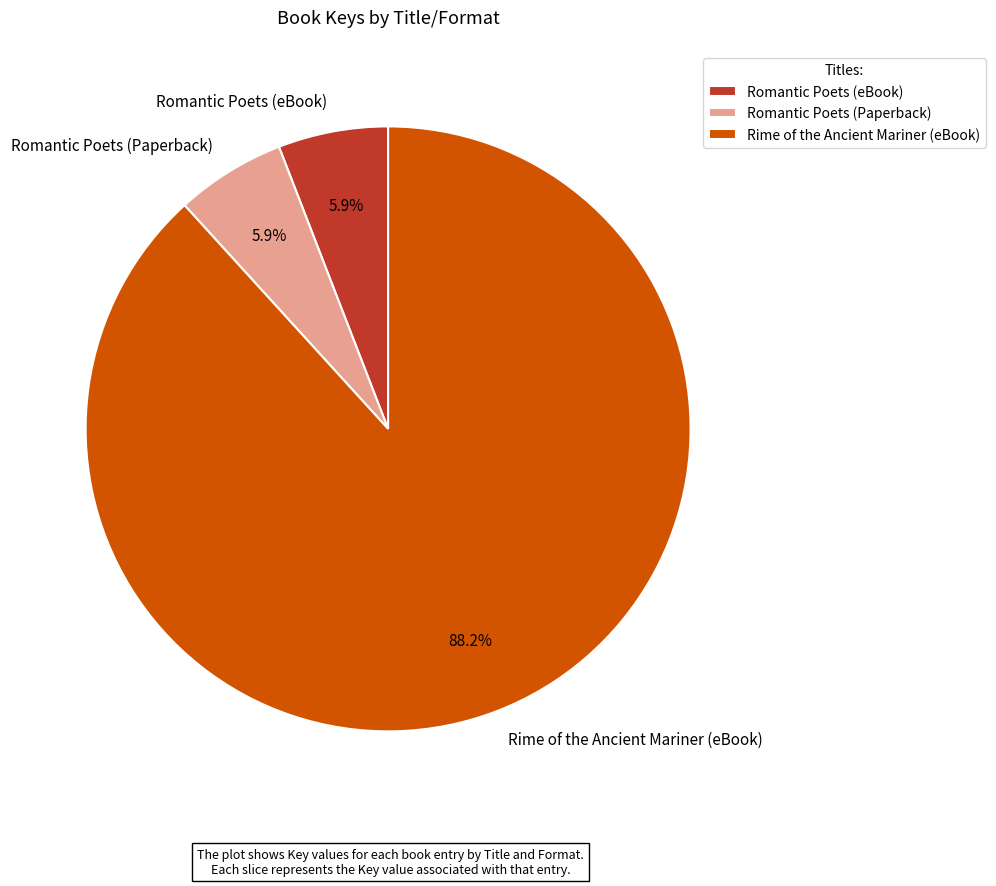

To the nearest percent, what is the average slice percentage?

33%